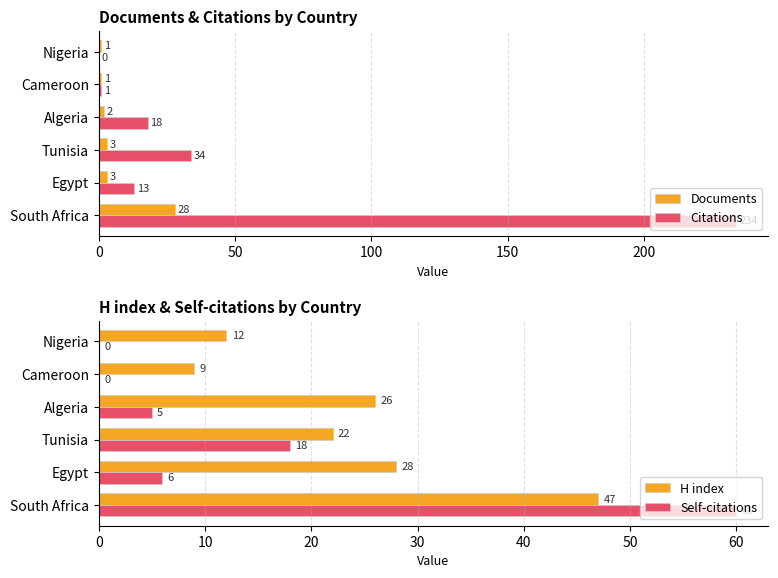

What is the sum of the Citations values at Nigeria and South Africa?

234